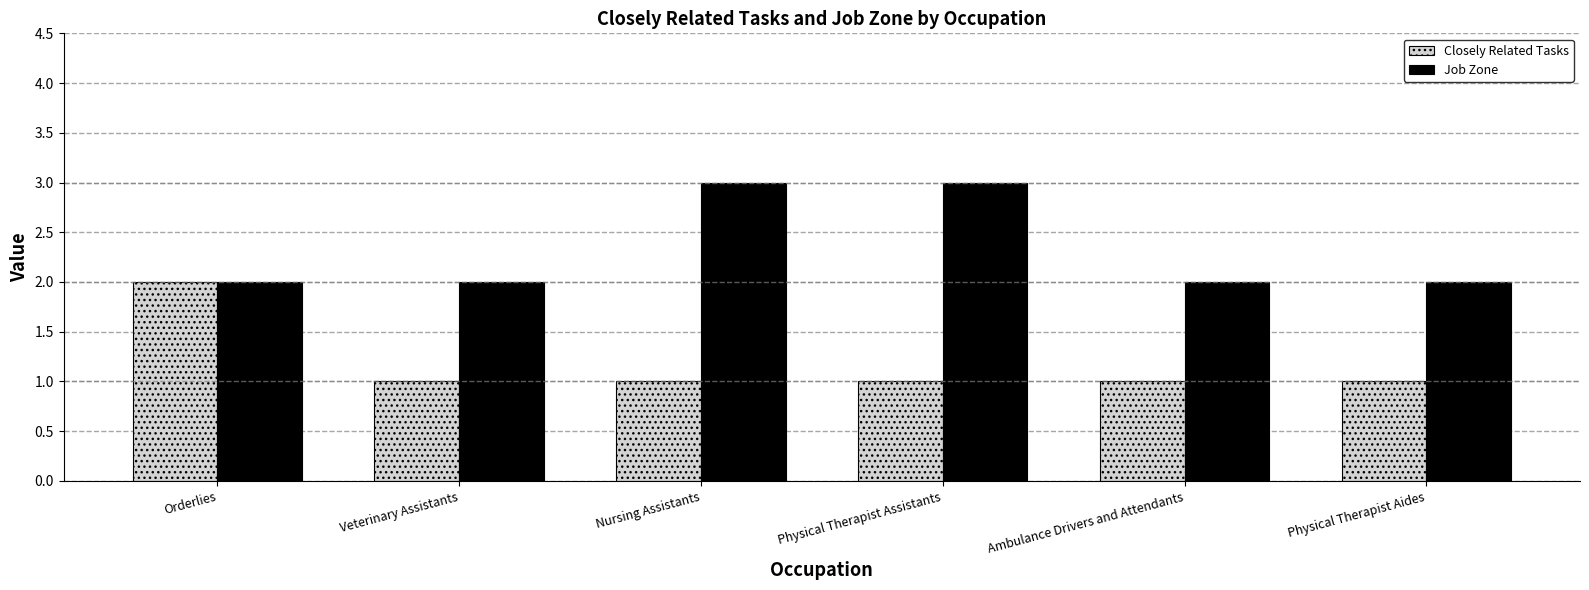

Reading left to right, transcribe all the data shown in this chart.

Closely Related Tasks: Orderlies=2	Veterinary Assistants=1	Nursing Assistants=1	Physical Therapist Assistants=1	Ambulance Drivers and Attendants=1	Physical Therapist Aides=1
Job Zone: Orderlies=2	Veterinary Assistants=2	Nursing Assistants=3	Physical Therapist Assistants=3	Ambulance Drivers and Attendants=2	Physical Therapist Aides=2